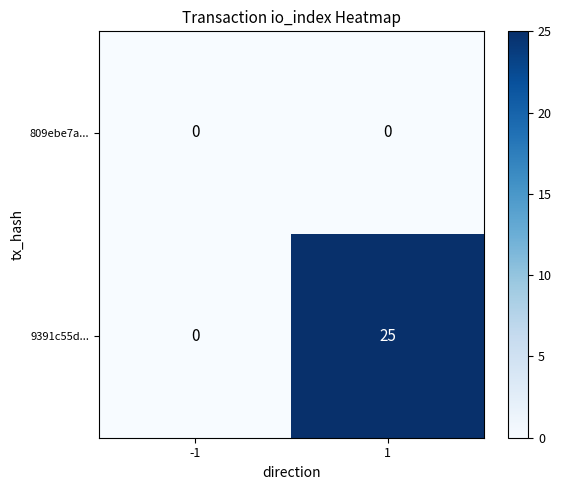

List the series in order of their overall mean, lowest first.

809ebe7a..., 9391c55d...